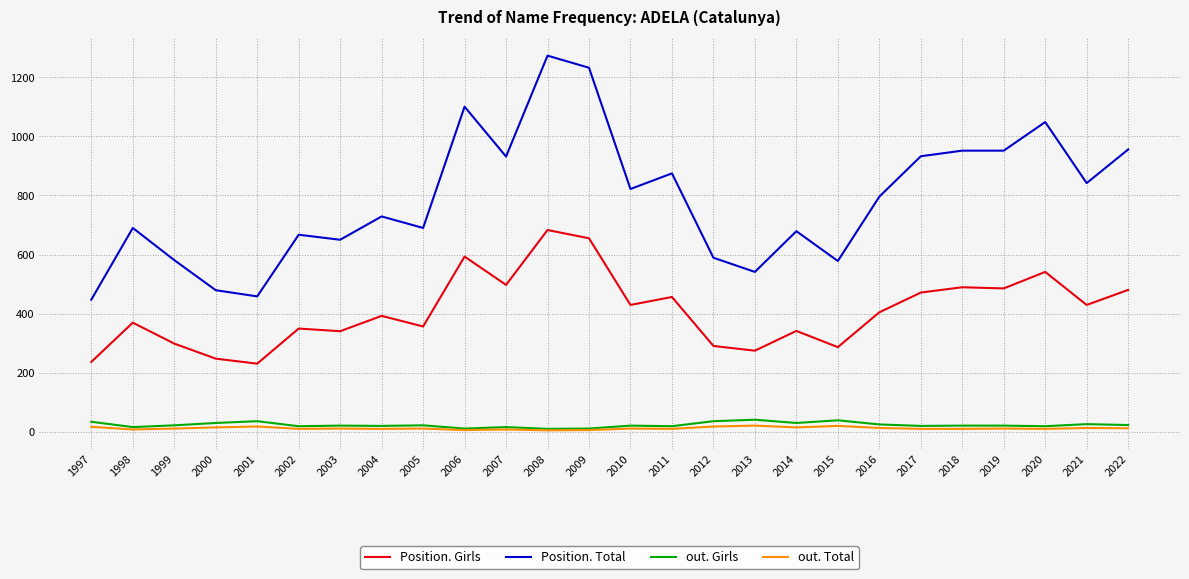

What value does the out. Girls series have at 1997?

33